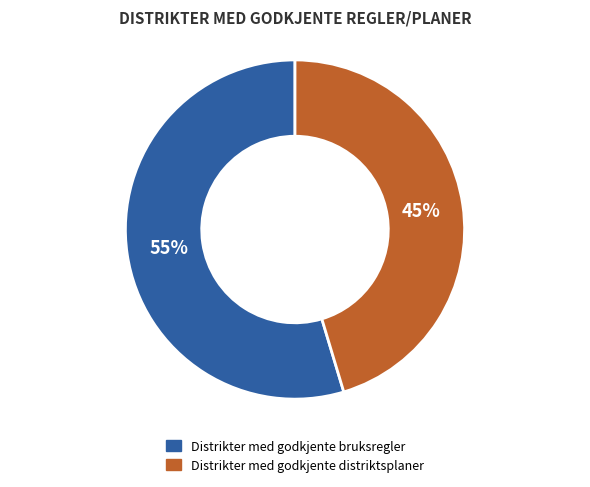

Approximately how many times larger is the value at Distrikter med godkjente bruksregler compared to Distrikter med godkjente distriktsplaner?

1.2